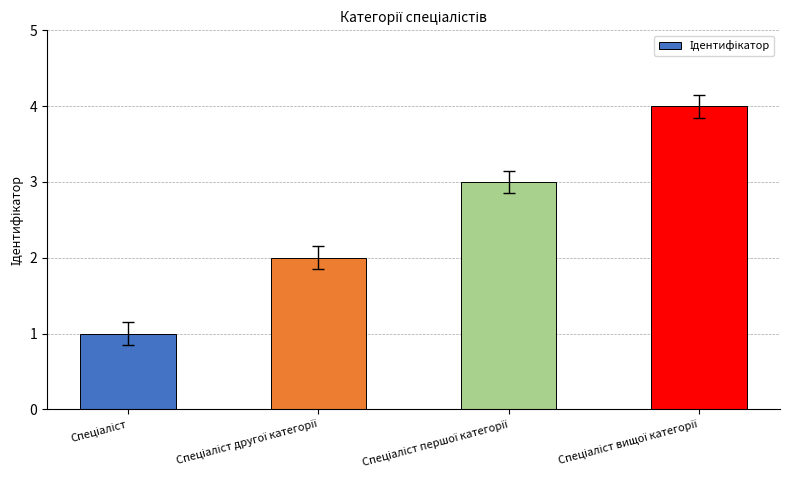

What is the minimum value shown in the chart?

1